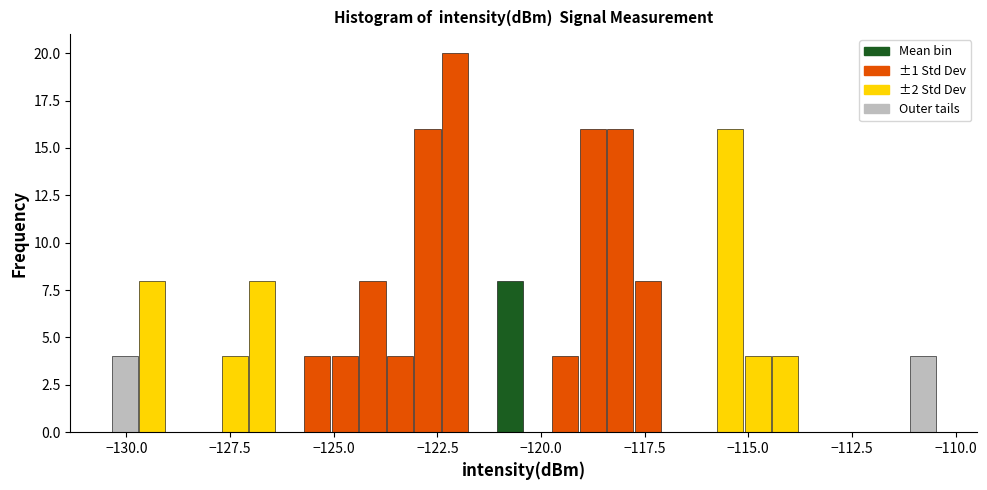

Around what value on the x-axis is the tallest bar? Give the approximate position of its centre, as read against the axis.

-122.0